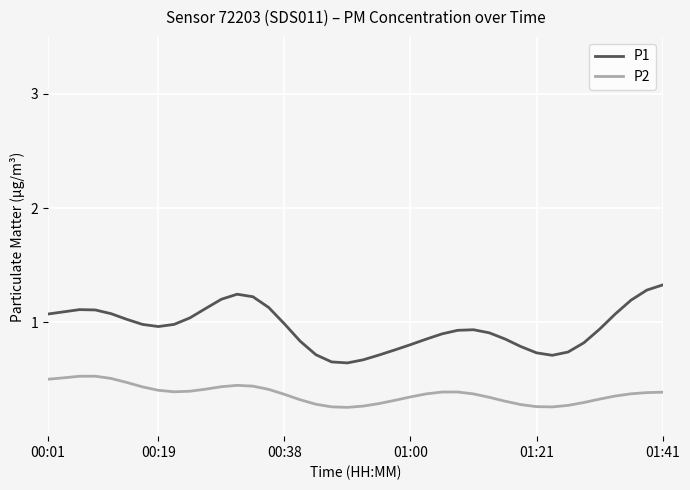

Rank the series by their average value, from lowest to highest.

P2, P1